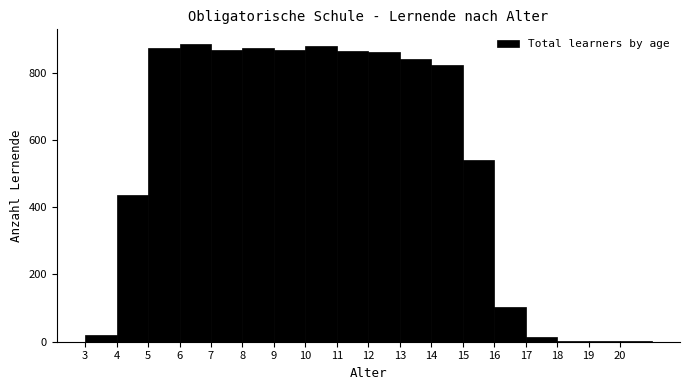

How tall is the bar that spans 3 to 4 on the x-axis? The values are not printed on the chart, so give them approximately, as read against the axis.

20